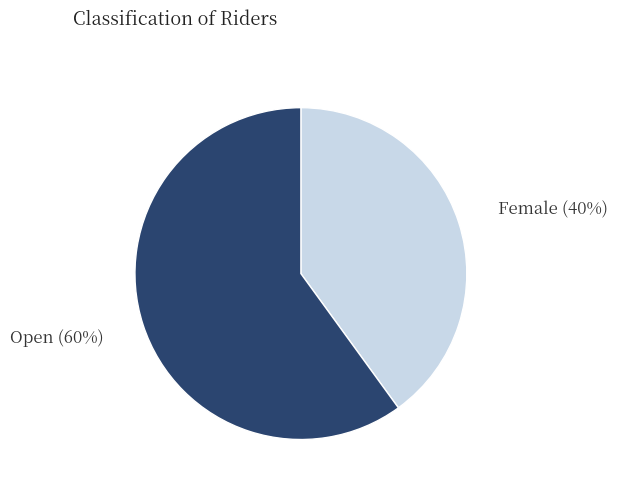

Which slice represents more than half of the pie?

Open